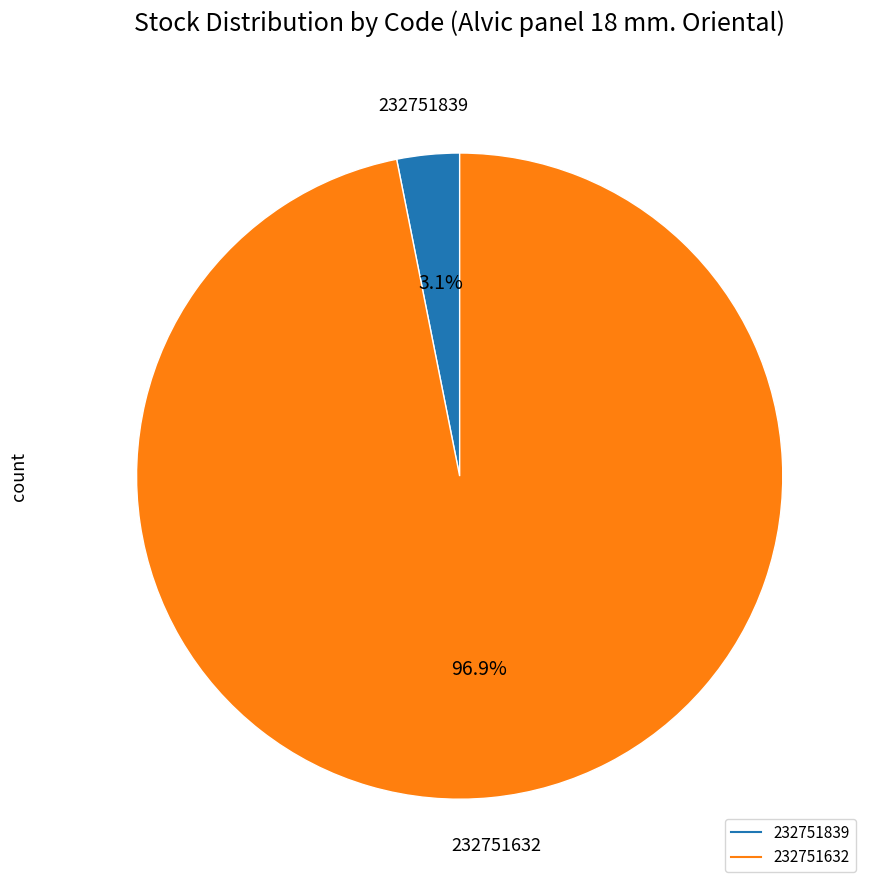

Count the number of slices in the pie.

2